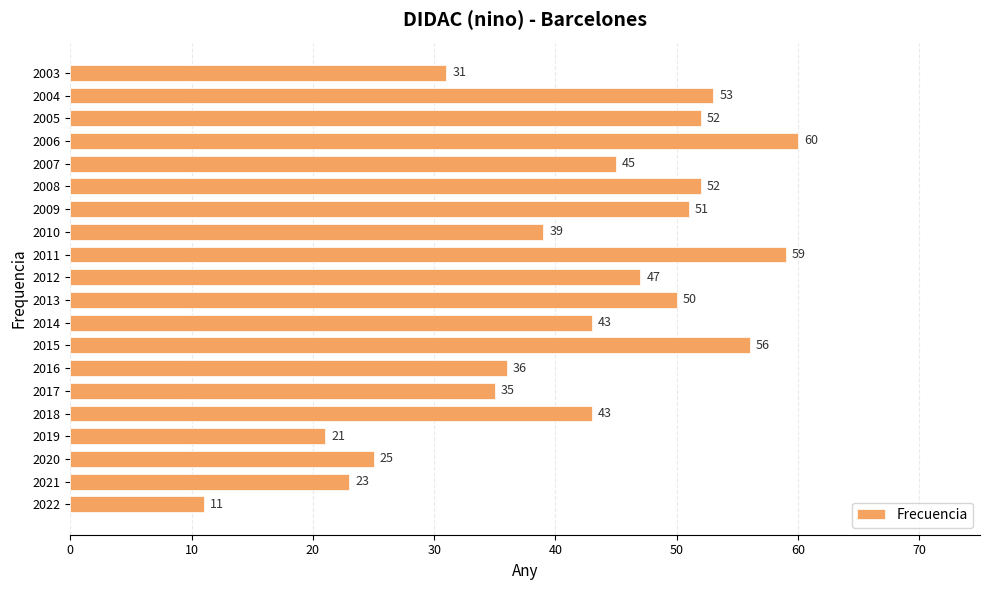

What is the ratio of the value at 2019 to the value at 2007?

0.5